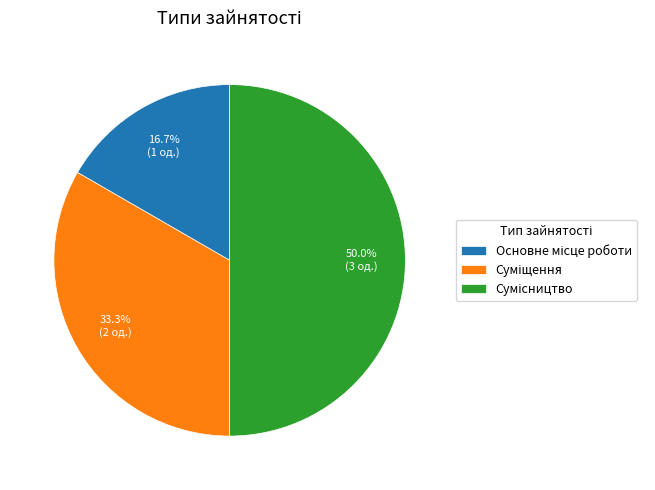

What is the change in value from Суміщення to Сумісництво?

+1